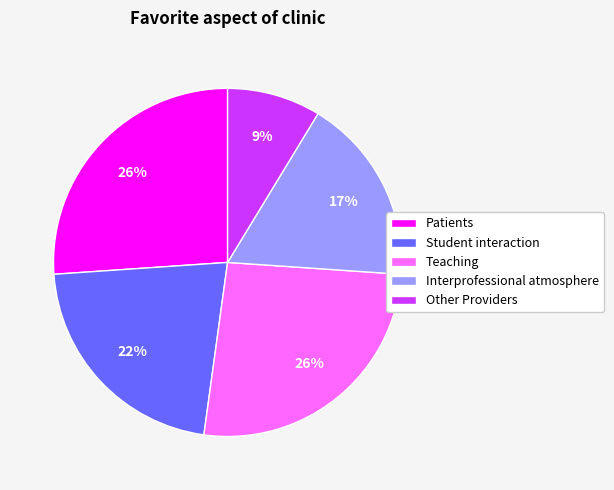

The Interprofessional atmosphere slice represents 11% of the pie. True or false?

False